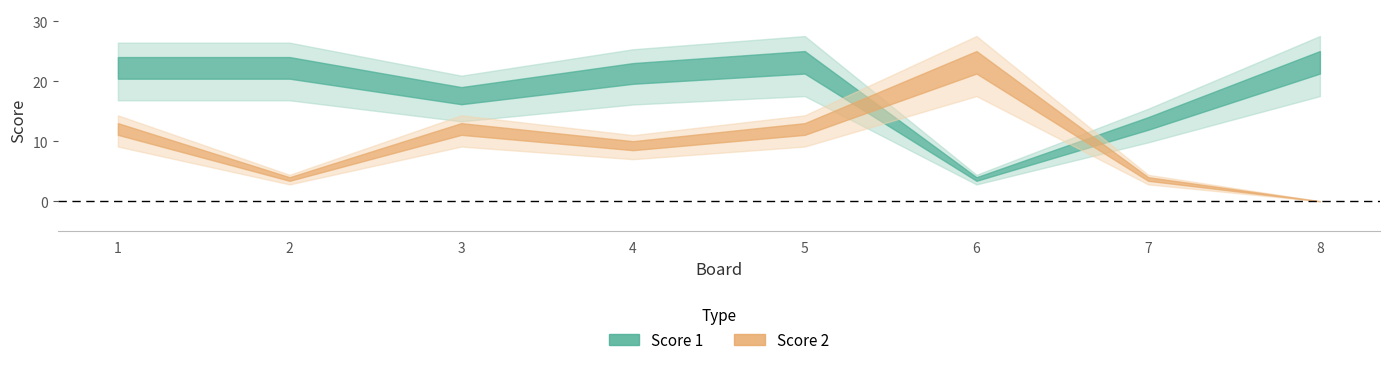

Reading left to right, what are all the values shown in this chart?

Score 1: 24	24	19	23	25	4	14	25
Score 2: 13	4	13	10	13	25	4	0